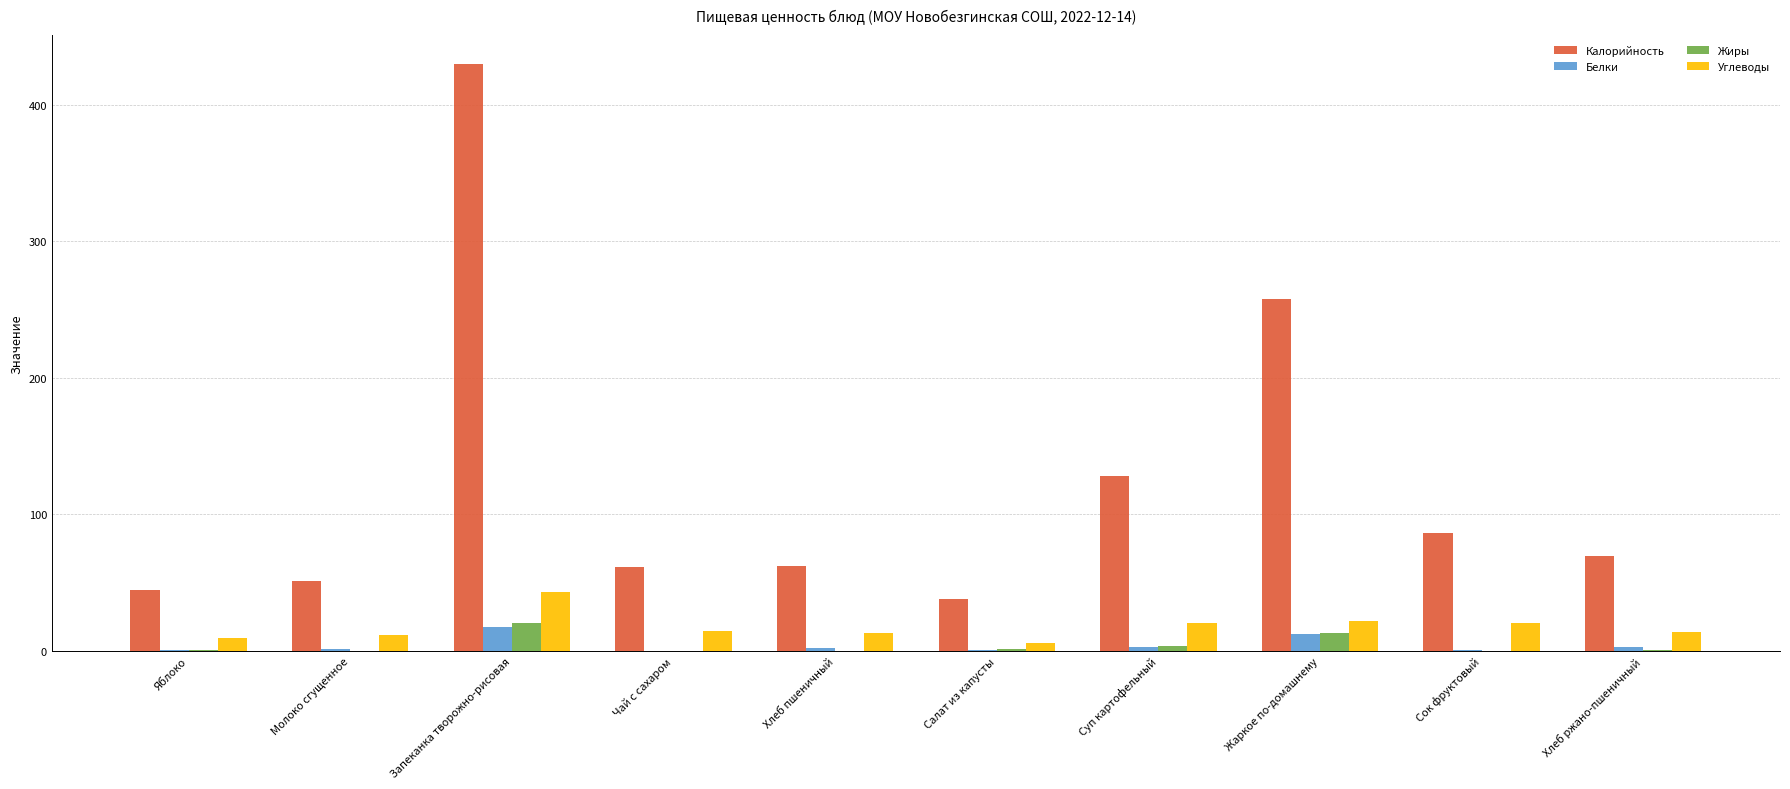

Does the chart contain stacked bars?

No